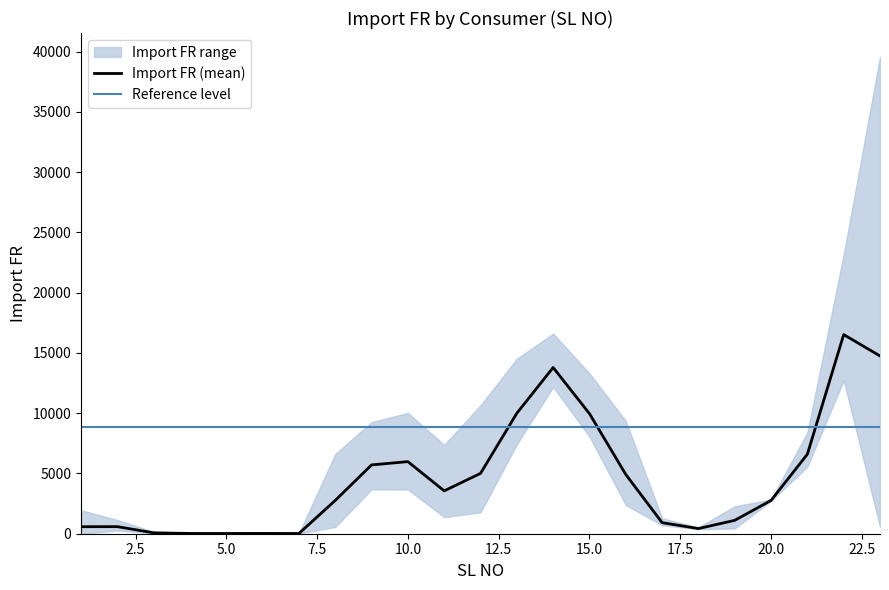

Where is the first local minimum?

3